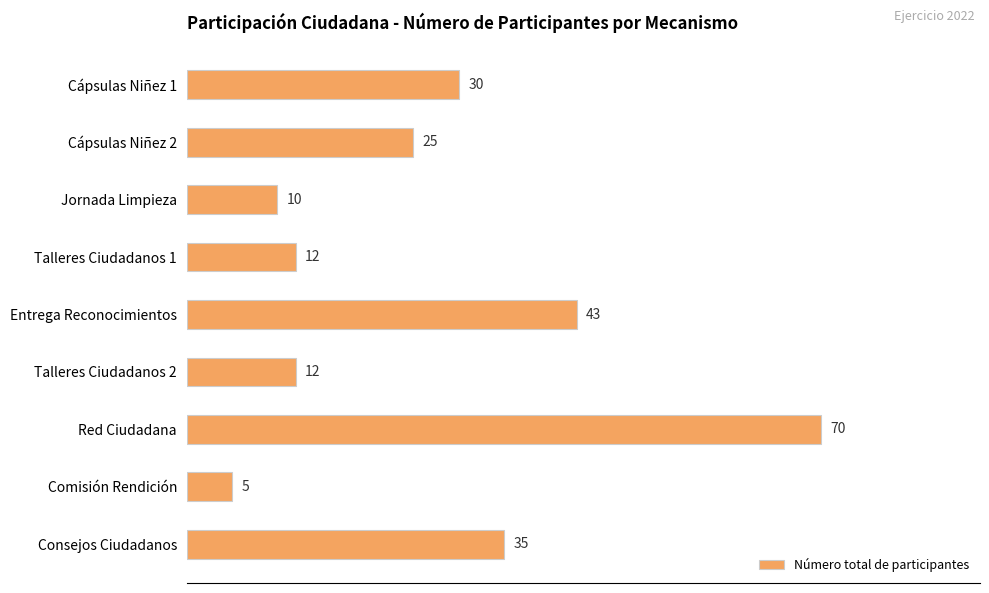

The value at Comisión Rendición is 8. True or false?

False